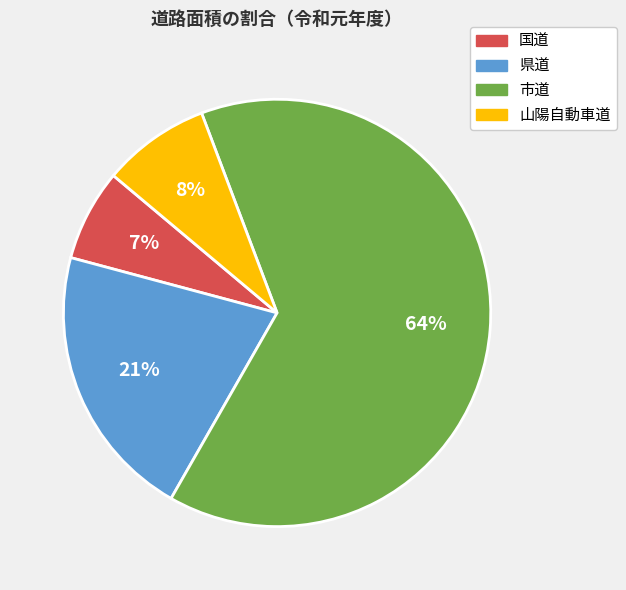

The 県道 slice represents 21% of the pie. True or false?

True